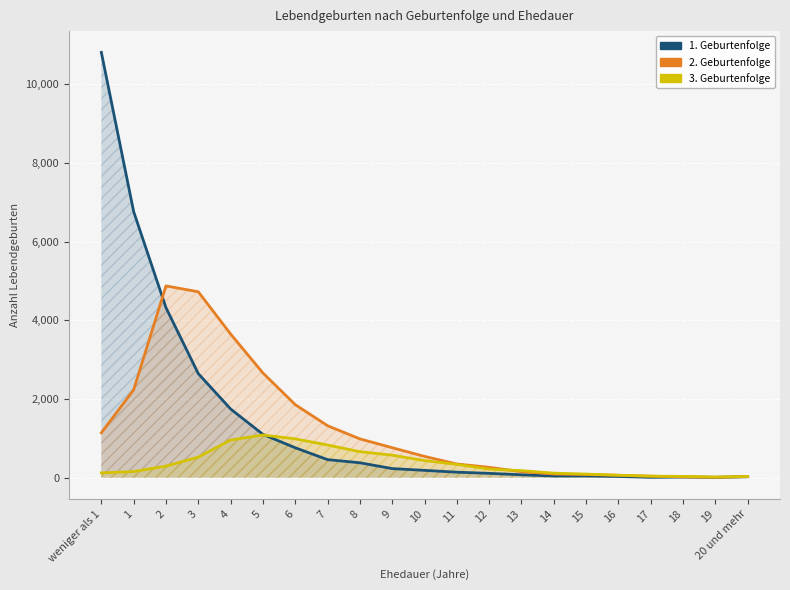

At which category does 2. Geburtenfolge reach its first local peak?

2